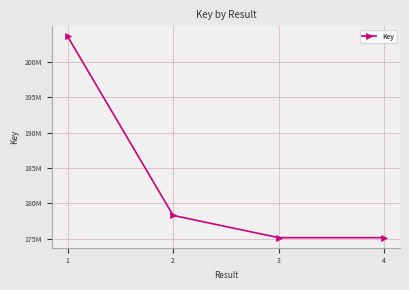

What is the difference between the maximum and minimum values?

28387648